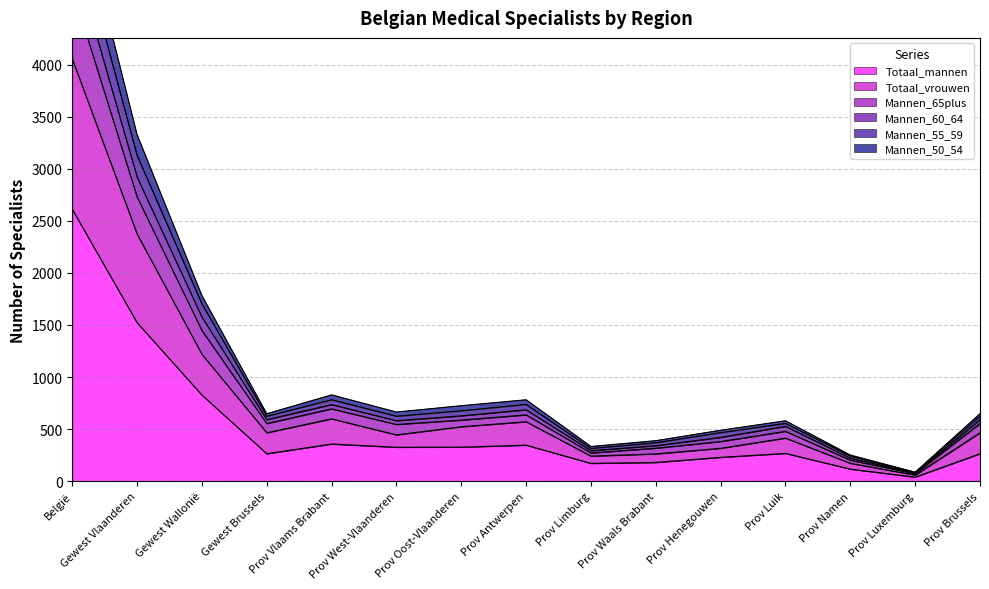

The Totaal_mannen series shows 179 at Prov Waals Brabant. True or false?

True